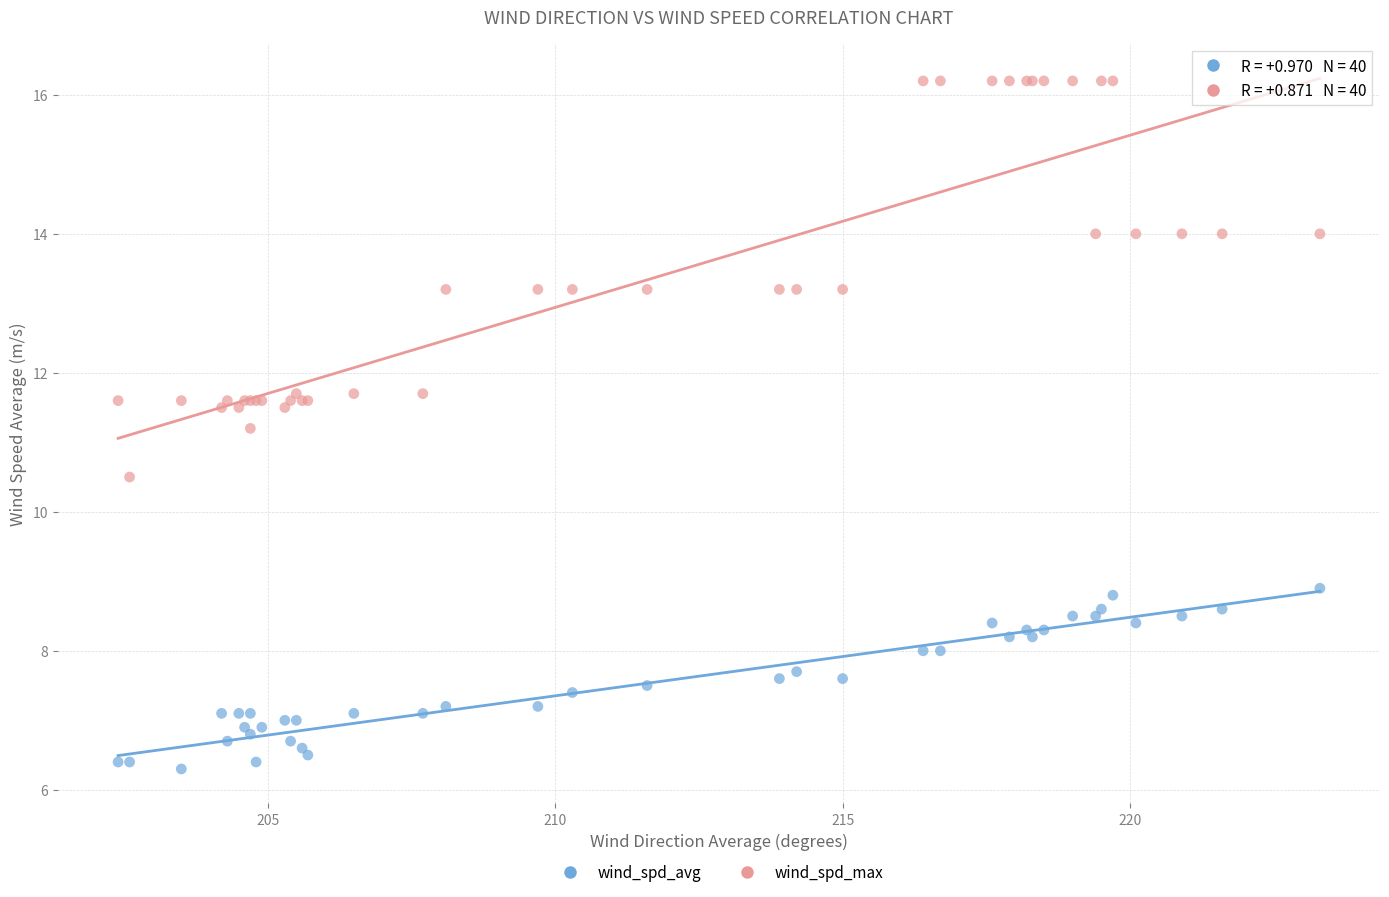

Which series contains the highest Y value?

wind_spd_max